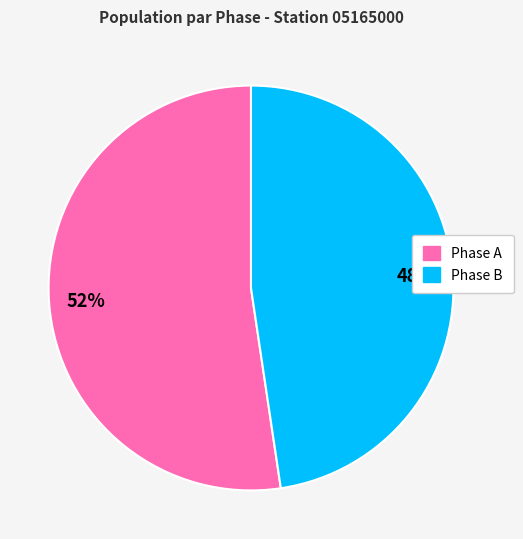

Is there a majority slice in this chart?

Yes